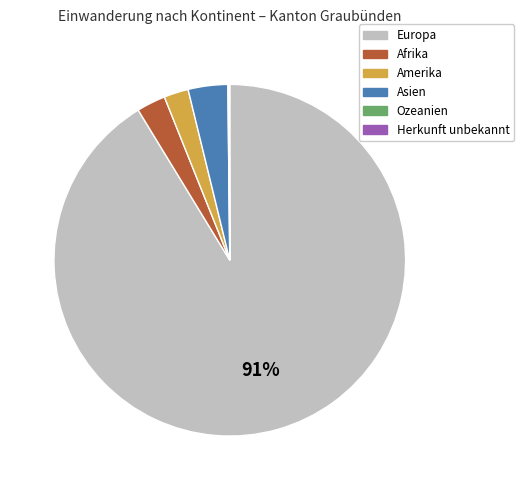

Do Asien and Europa together represent more than half of the pie?

Yes